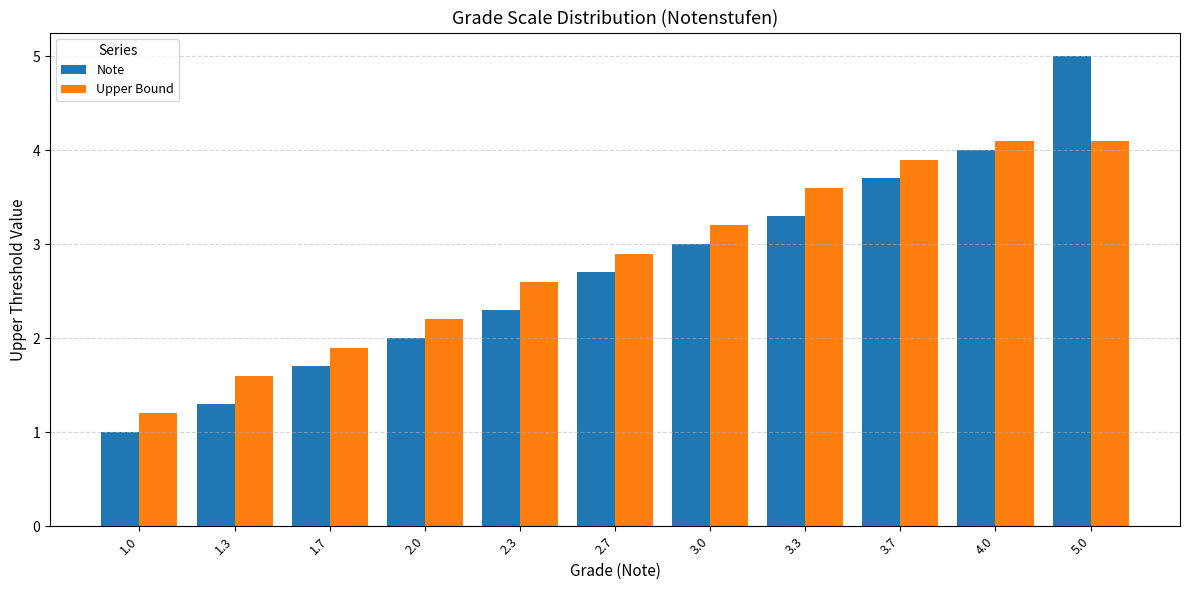

Reading left to right, extract all data points from this chart.

Note: 1.0	1.3	1.7	2.0	2.3	2.7	3.0	3.3	3.7	4.0	5.0
Upper Bound: 1.2	1.6	1.9	2.2	2.6	2.9	3.2	3.6	3.9	4.1	4.1